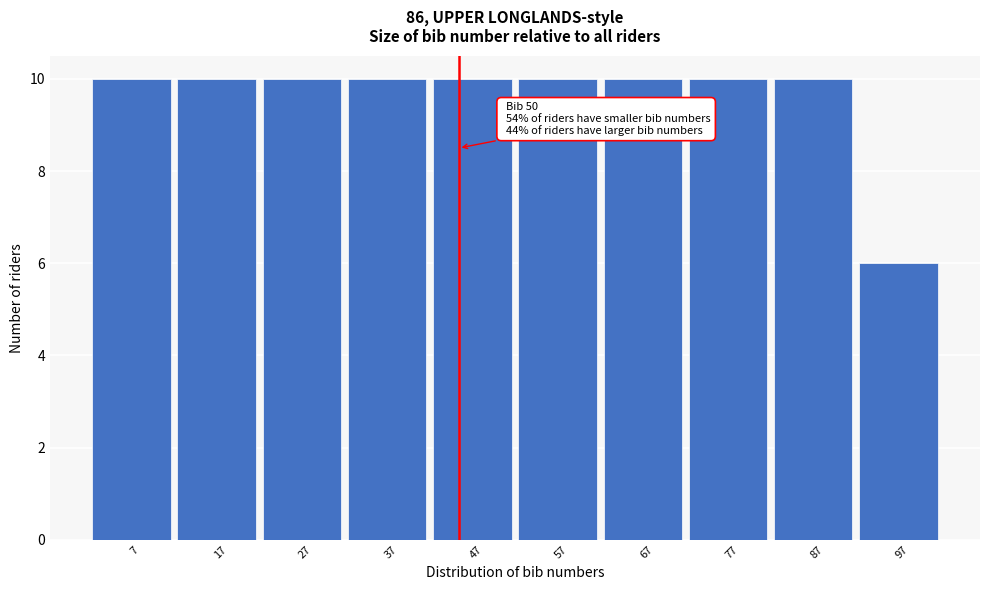

Reading right to left, transcribe all the data shown in this chart.

97=6	87=10	77=10	67=10	57=10	47=10	37=10	27=10	17=10	7=10